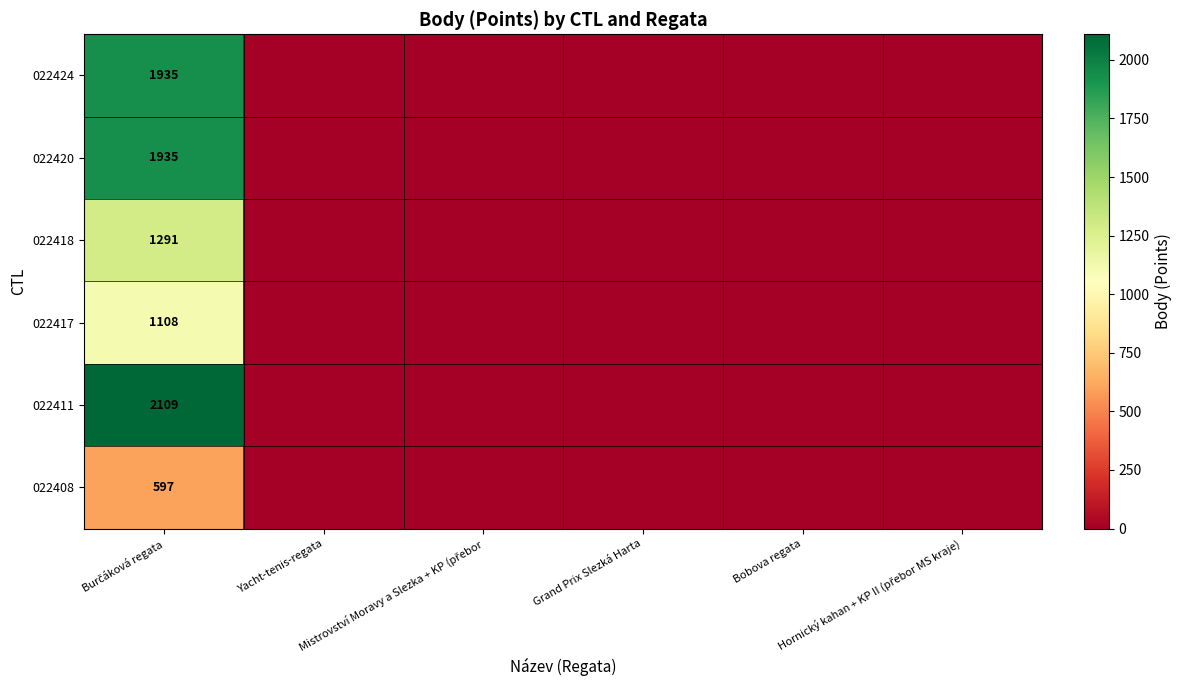

Which series has the largest total across all categories?

022411